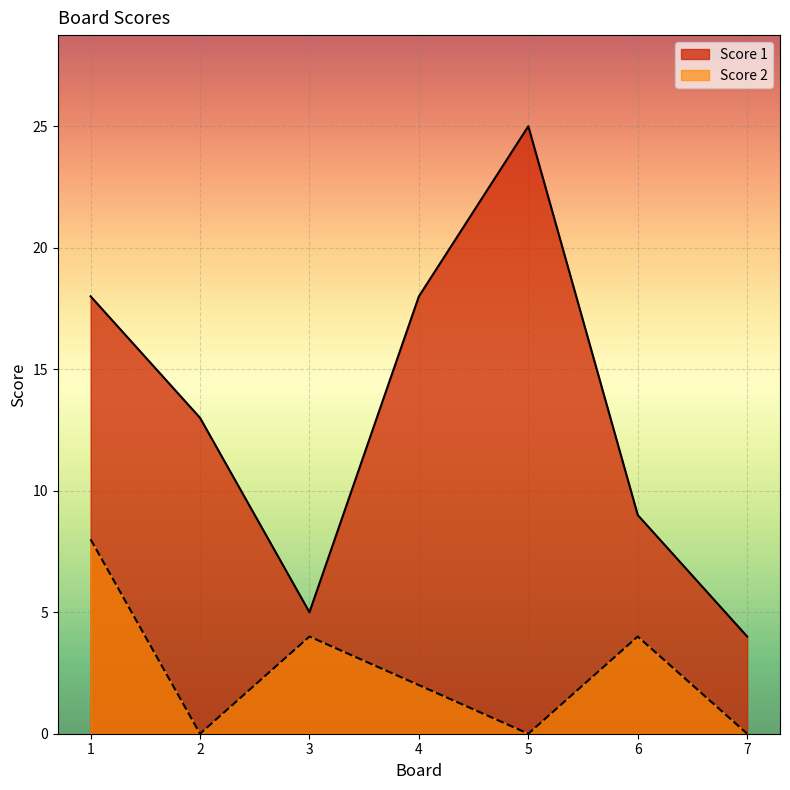

What are all the series names shown in the legend?

Score 1, Score 2